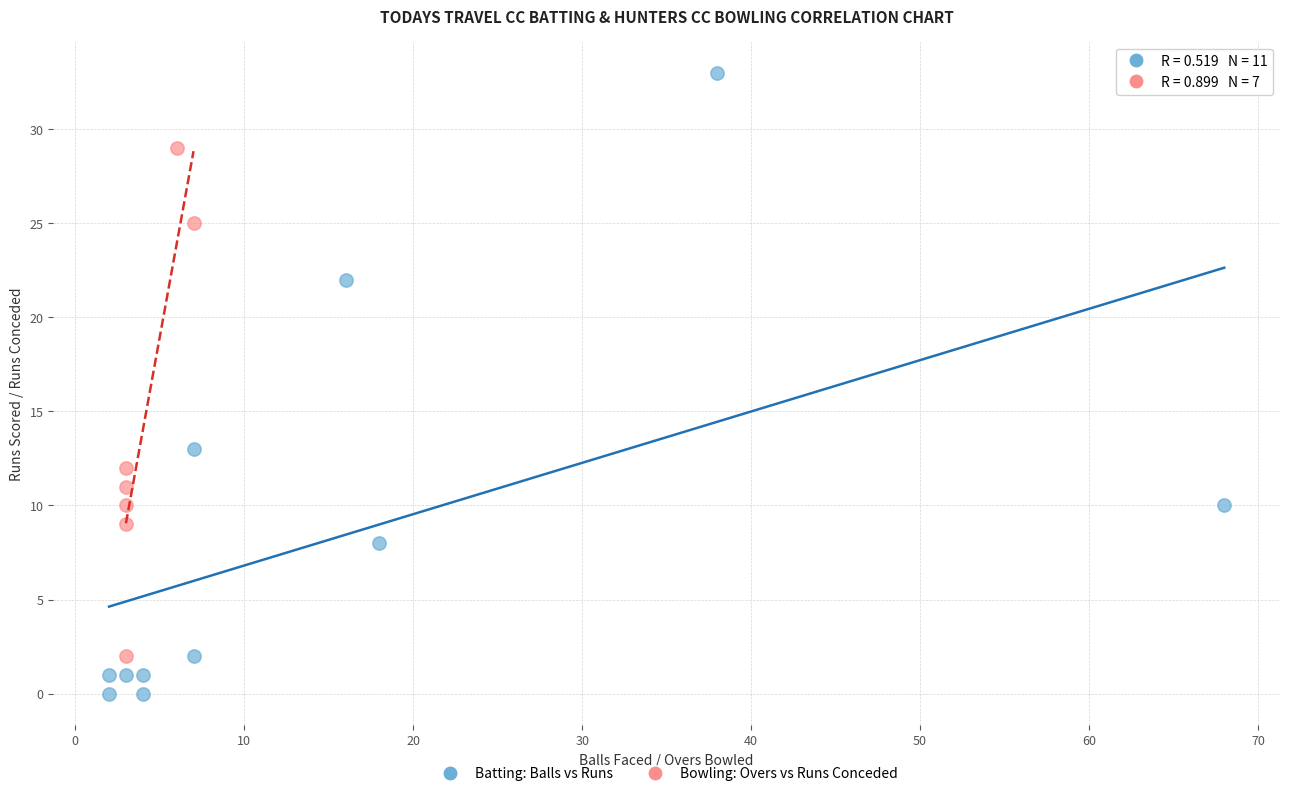

Which series has the largest Y range (max minus min)?

Batting: Balls vs Runs